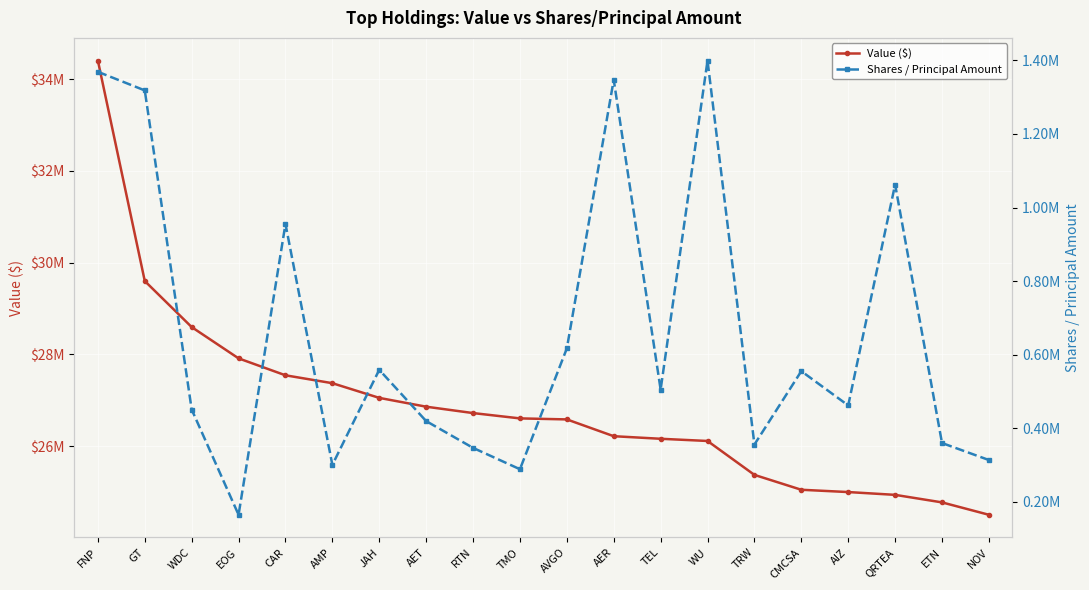

True or false: Value ($) and Shares / Principal Amount intersect in this chart.

False